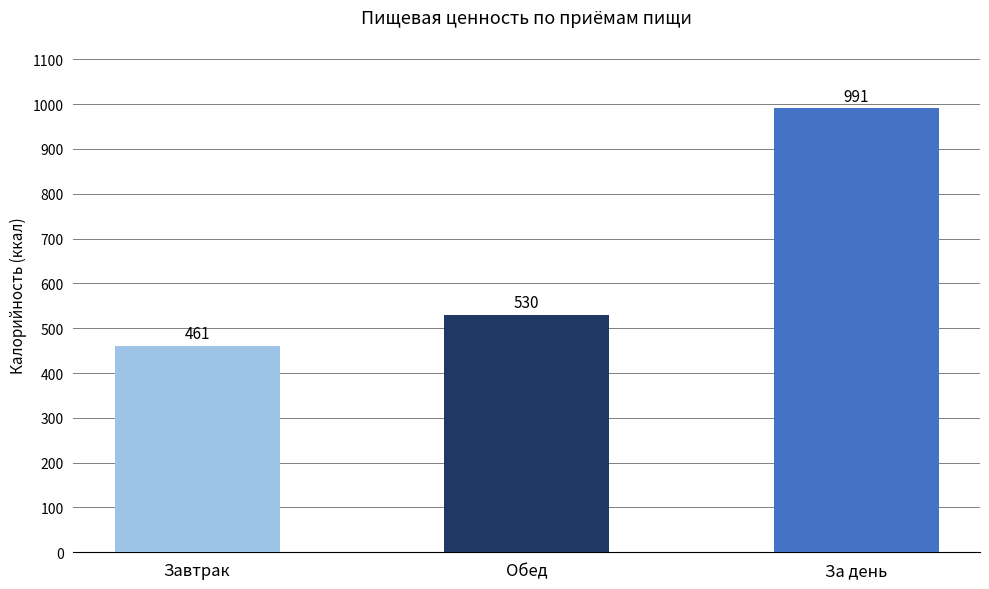

What is the label of the 2nd bar from the left?

Обед